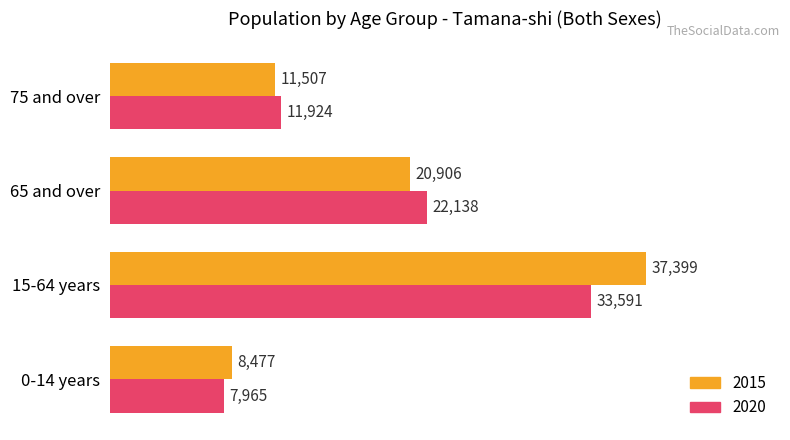

Which series has the widest spread of values?

2015